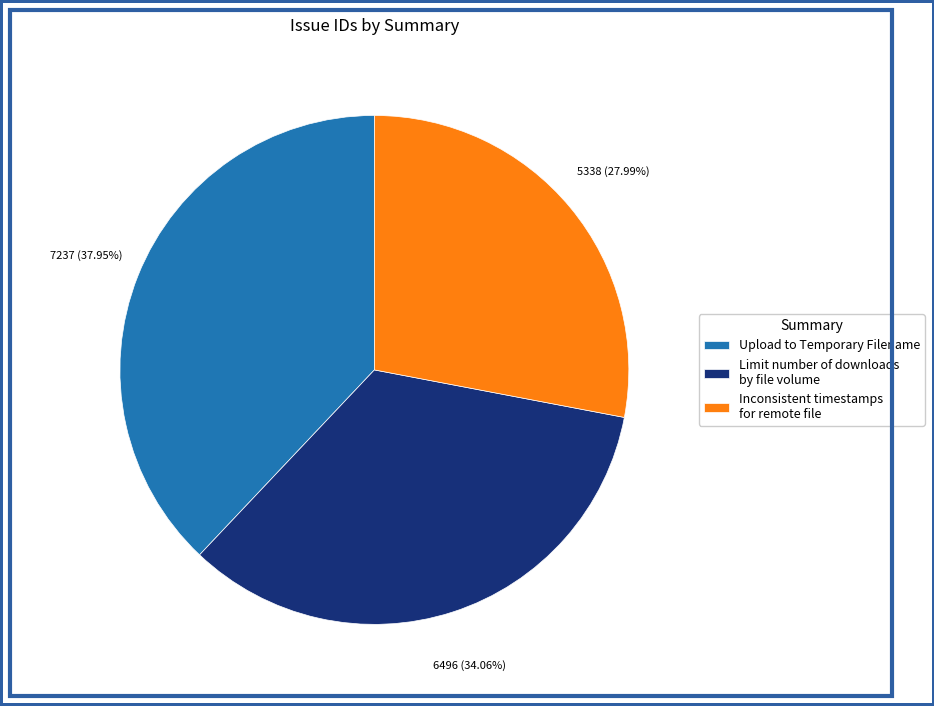

What percentage is the Upload to Temporary Filename slice, to the nearest percent?

38%